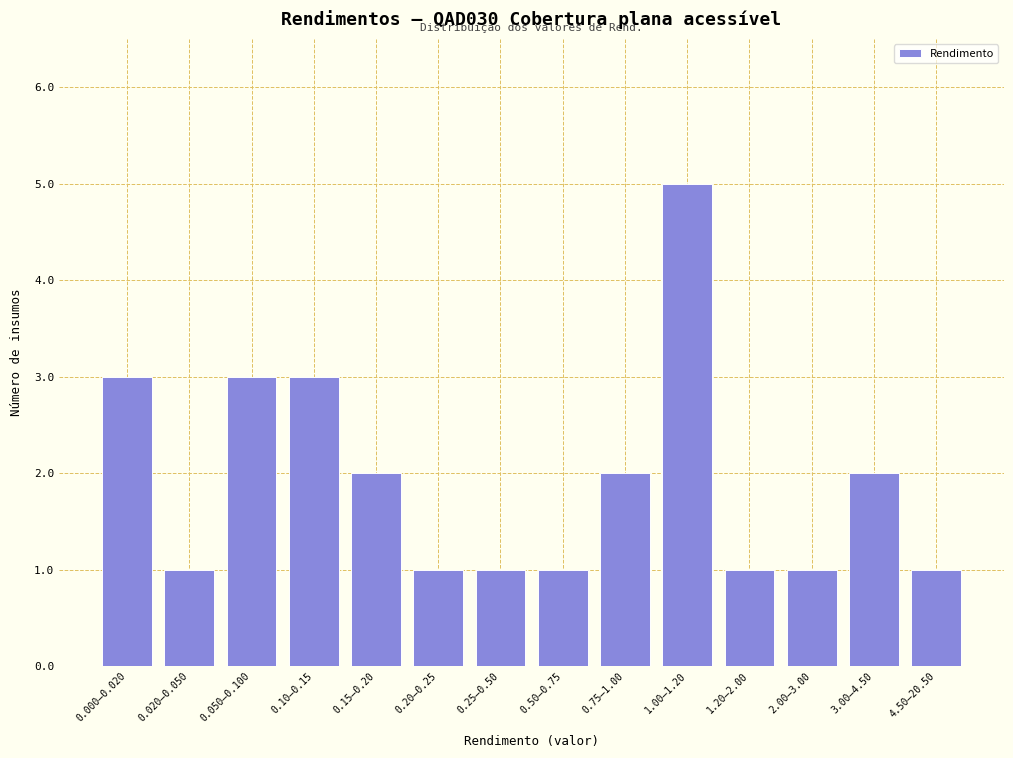

Reading left to right, extract all data points from this chart.

3	1	3	3	2	1	1	1	2	5	1	1	2	1